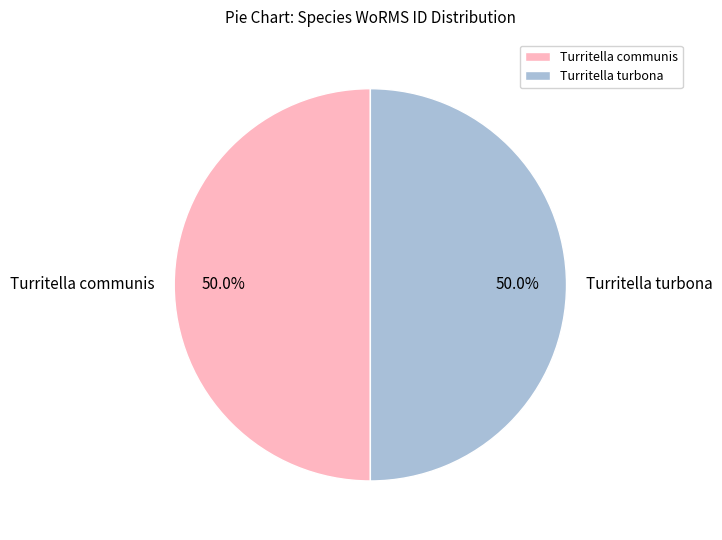

Count the number of slices in the pie.

2